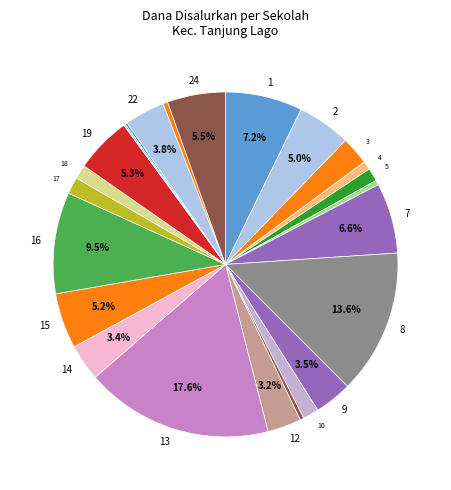

How many slices are in this pie chart?

24